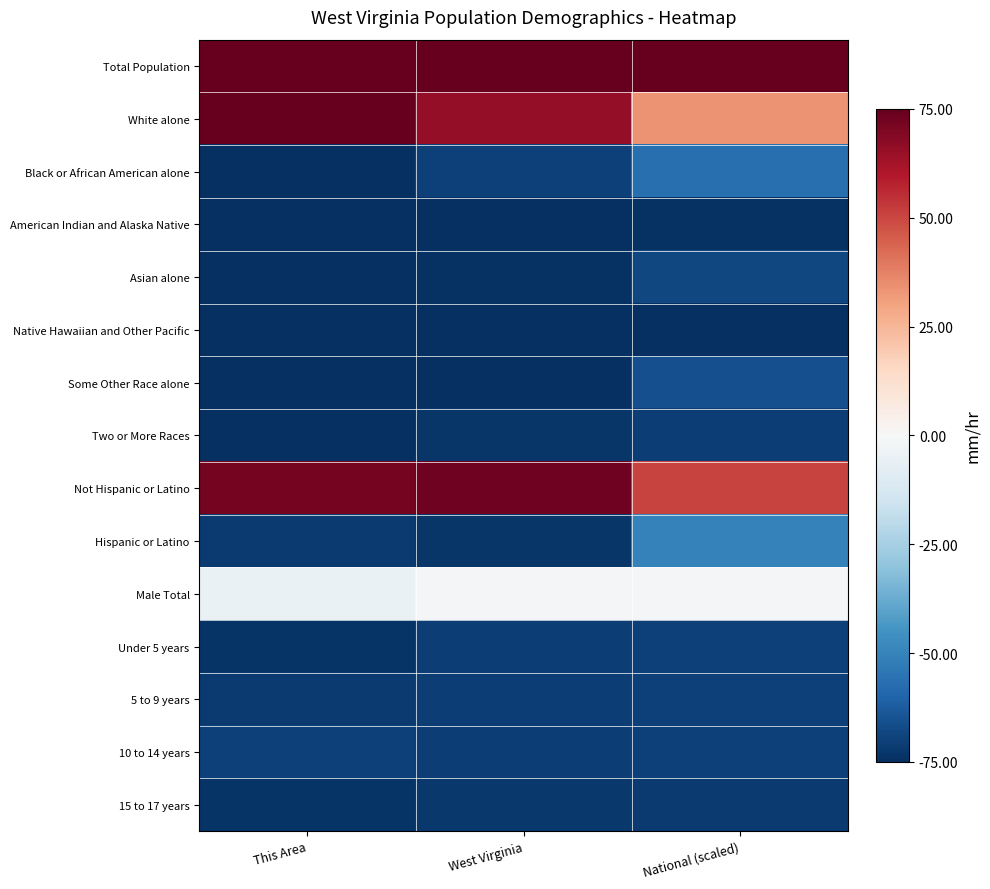

Reading right to left, list all the values displayed in this chart.

Total Population: National (scaled)=75.0	West Virginia=75.0	This Area=75.0
White alone: National (scaled)=33.5	West Virginia=65.9	This Area=75.0
Black or African American alone: National (scaled)=-56.3	West Virginia=-69.9	This Area=-75.0
American Indian and Alaska Native: National (scaled)=-73.8	West Virginia=-74.7	This Area=-75.0
Asian alone: National (scaled)=-68.1	West Virginia=-74.0	This Area=-75.0
Native Hawaiian and Other Pacific: National (scaled)=-75.0	West Virginia=-75.0	This Area=-75.0
Some Other Race alone: National (scaled)=-66.0	West Virginia=-74.5	This Area=-75.0
Two or More Races: National (scaled)=-70.9	West Virginia=-72.8	This Area=-75.0
Not Hispanic or Latino: National (scaled)=50.4	West Virginia=73.2	This Area=71.8
Hispanic or Latino: National (scaled)=-50.7	West Virginia=-73.2	This Area=-71.8
Male Total: National (scaled)=-1.4	West Virginia=-1.1	This Area=-4.8
Under 5 years: National (scaled)=-70.2	West Virginia=-70.7	This Area=-73.4
5 to 9 years: National (scaled)=-70.2	West Virginia=-70.6	This Area=-71.8
10 to 14 years: National (scaled)=-70.1	West Virginia=-70.5	This Area=-70.2
15 to 17 years: National (scaled)=-72.0	West Virginia=-72.2	This Area=-73.4